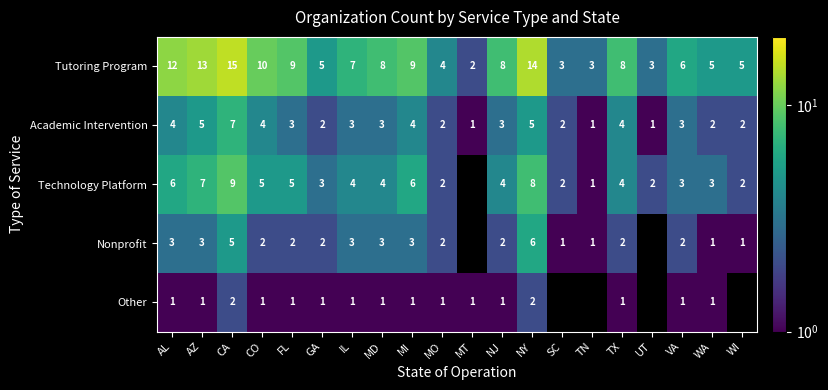

The value of Technology Platform at IL is 6.1. True or false?

False